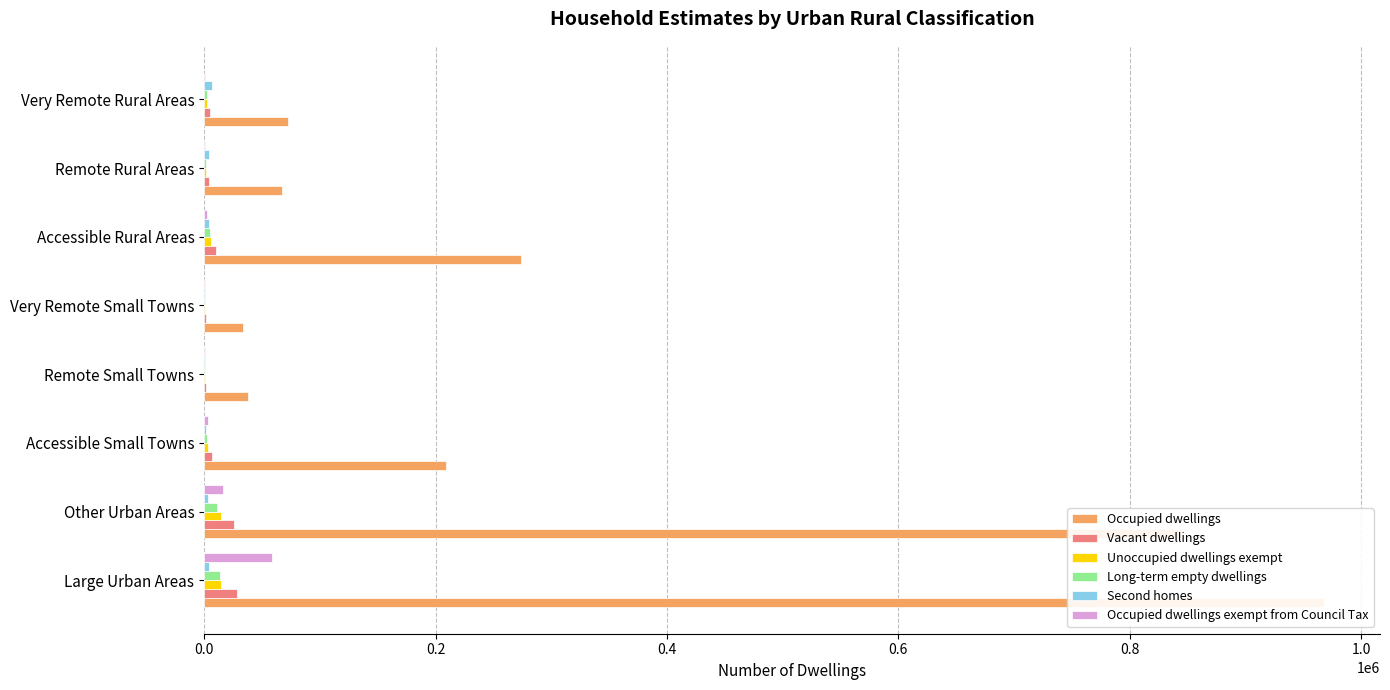

Does the chart contain stacked bars?

No